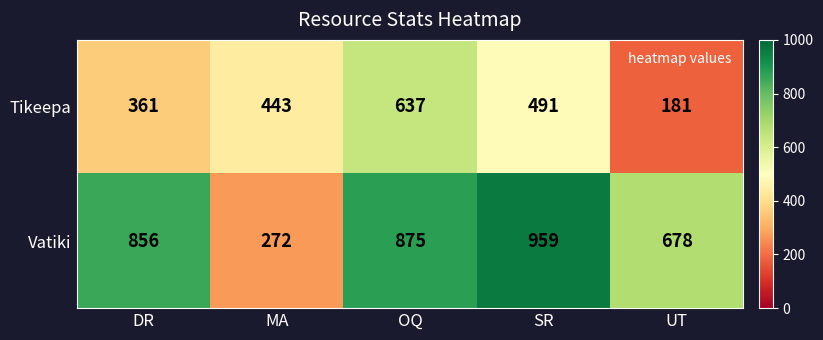

What is the greatest value displayed?

959